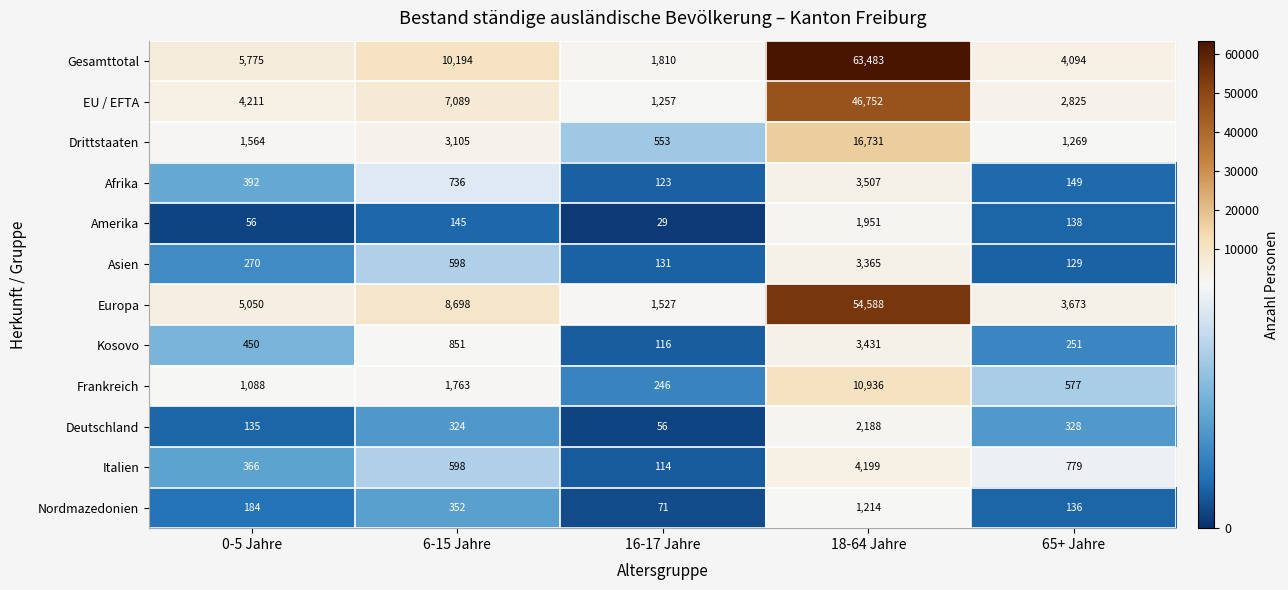

What value does the Amerika series have at 65+ Jahre, to the nearest 10?

140